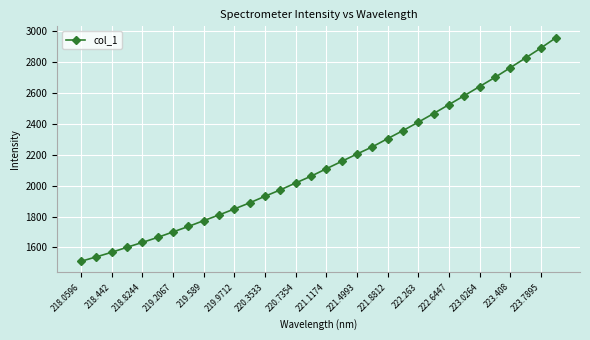

What is the value of the 2nd point from the left?

1539.6